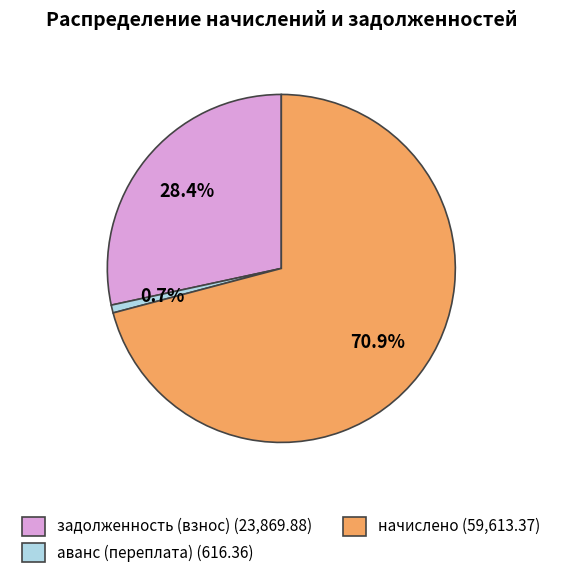

Is there any slice that represents more than half of the pie?

Yes